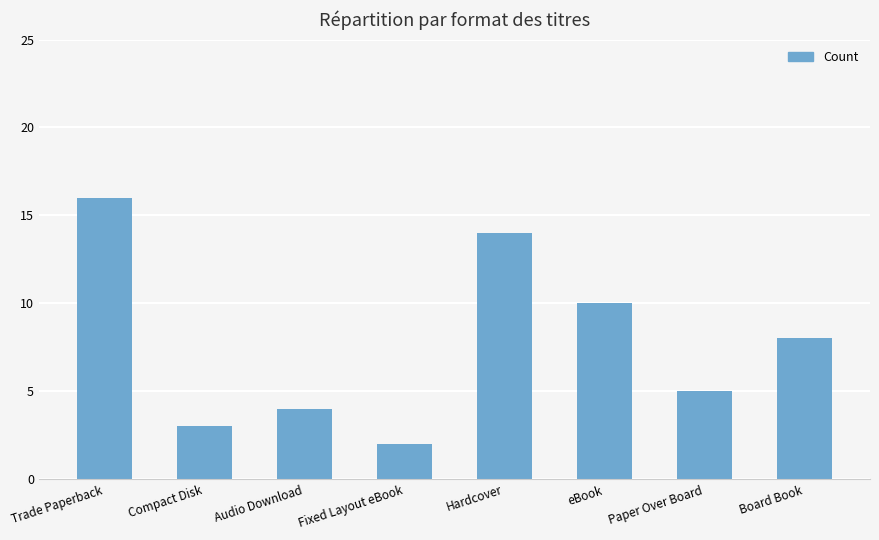

Which label corresponds to the smallest value in the chart?

Fixed Layout eBook